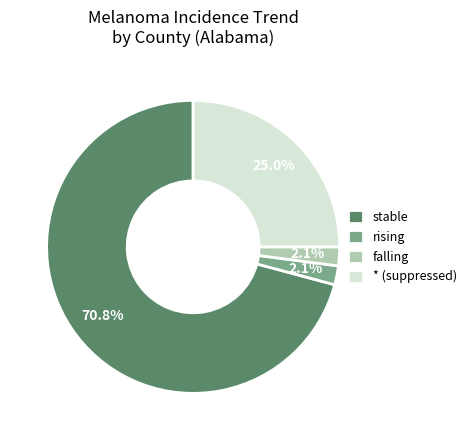

The falling slice represents 2% of the pie. True or false?

True